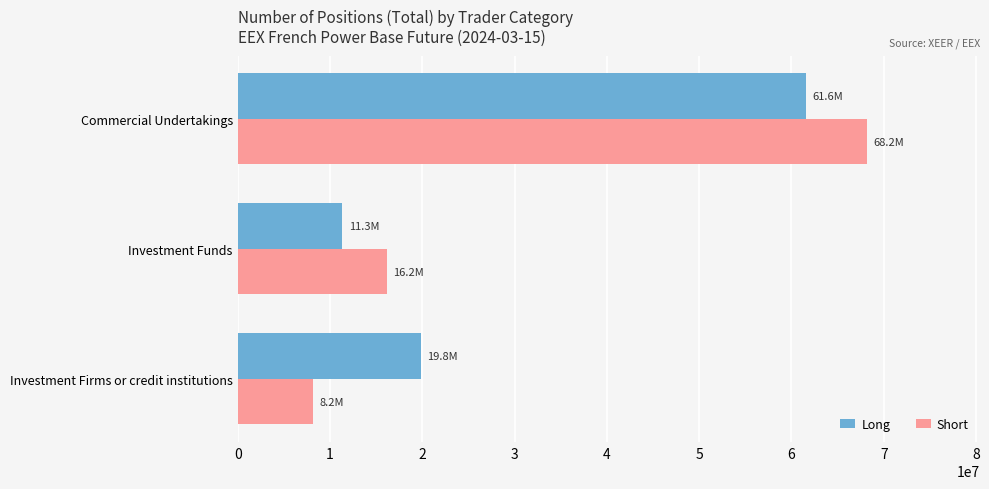

Which series has the widest spread of values?

Short